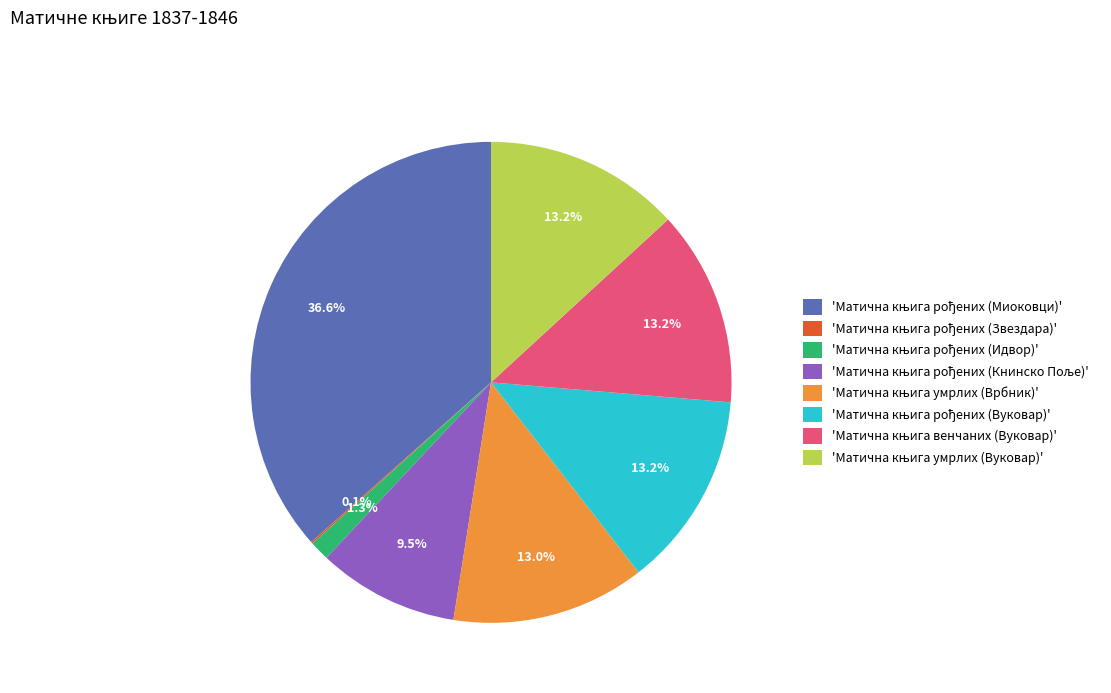

Is there a majority slice in this chart?

No